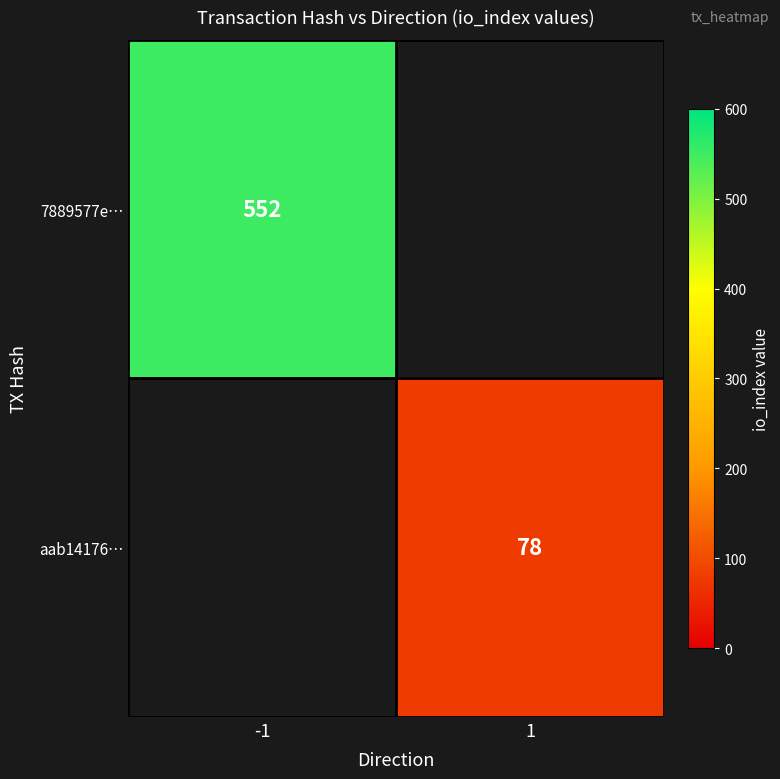

The value of 7889577e… at -1 is 748. True or false?

False